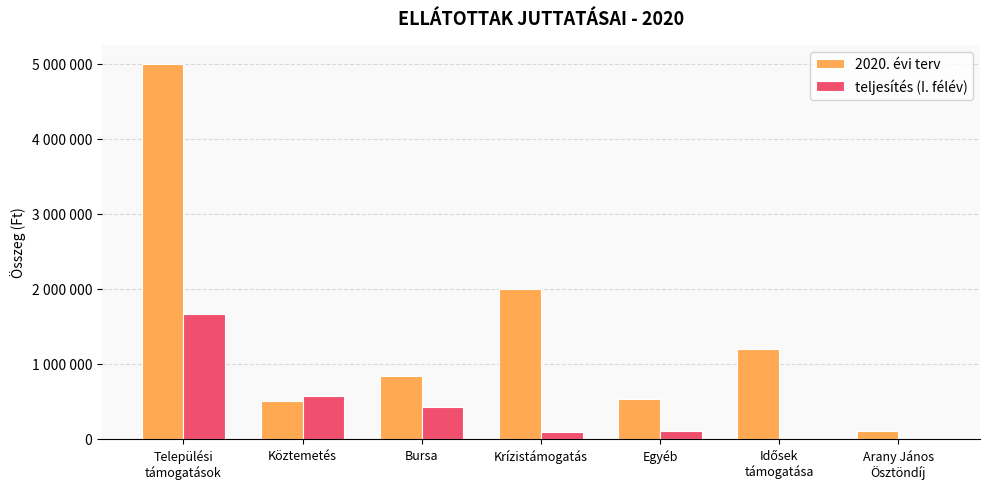

At which label is 2020. évi terv closest to 2552500?

Krízistámogatás